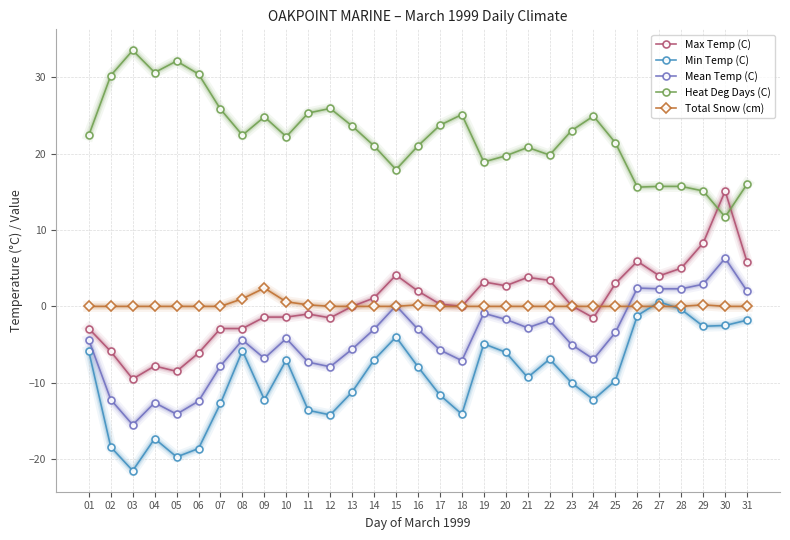

How many lines are shown in the chart?

5